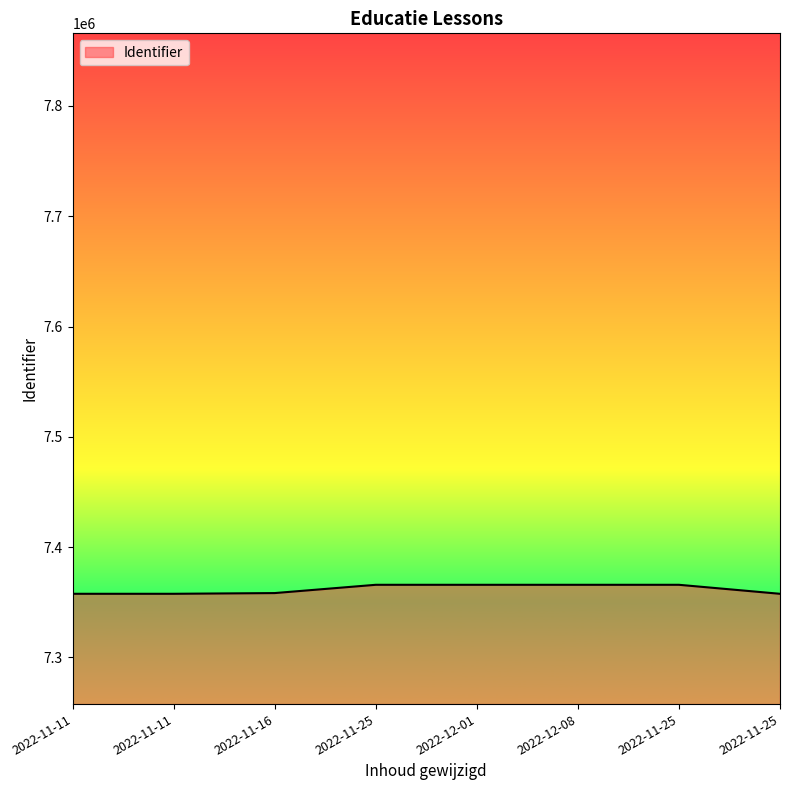

What is the value of the 4th point from the left?

7365840